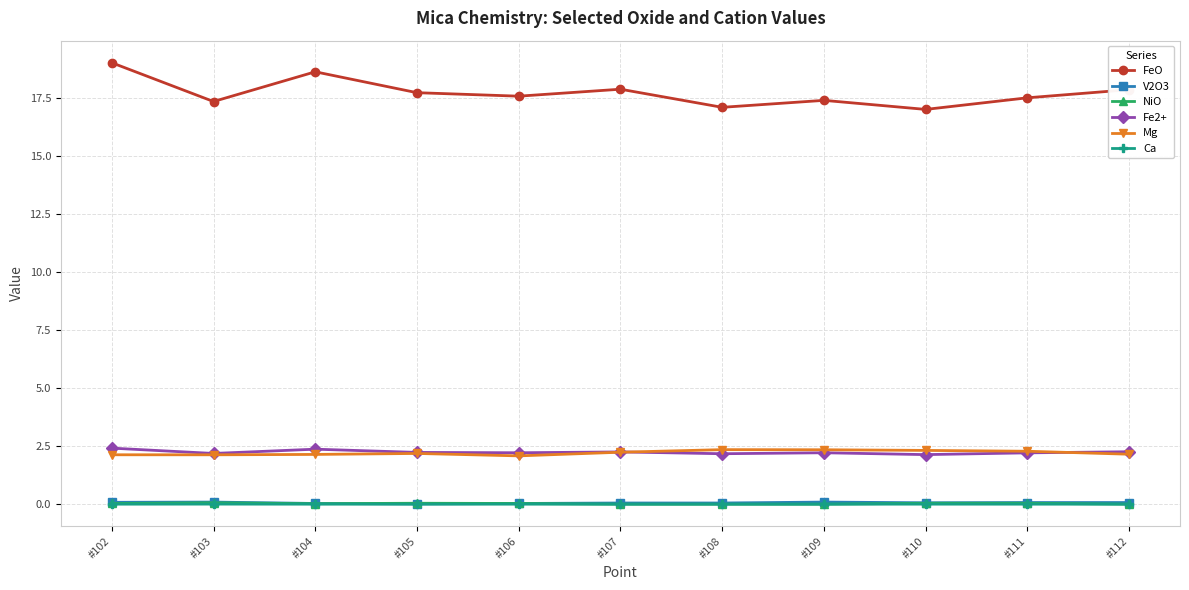

What is the maximum value shown in the chart?

19.0